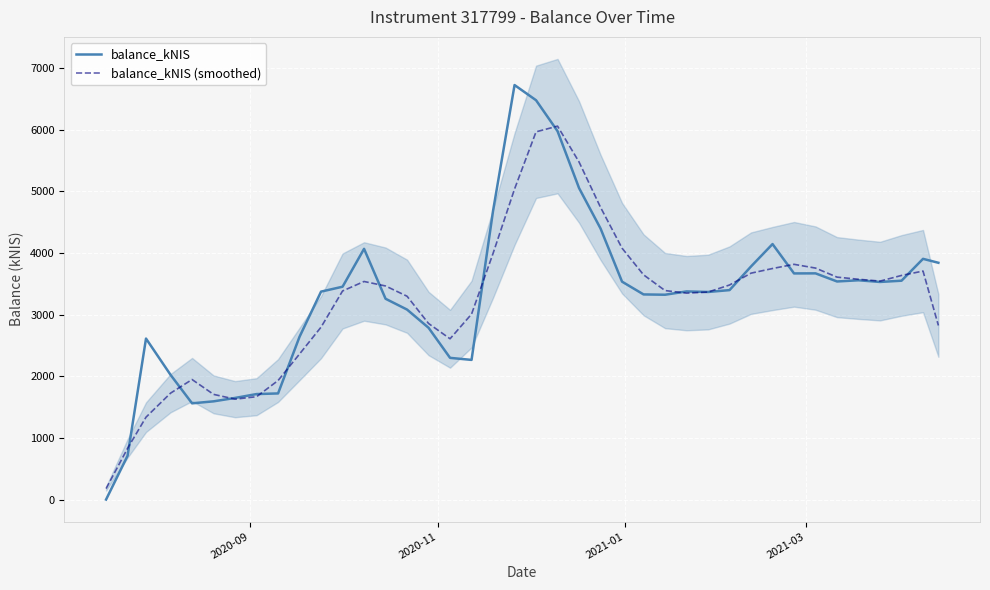

Does the chart display data point markers on the line(s)?

No